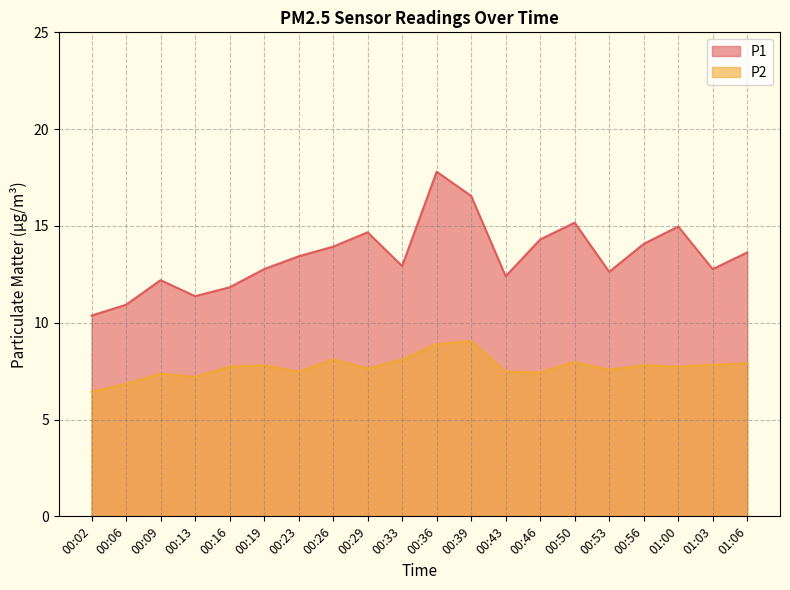

Does the chart display data point markers on the line(s)?

No